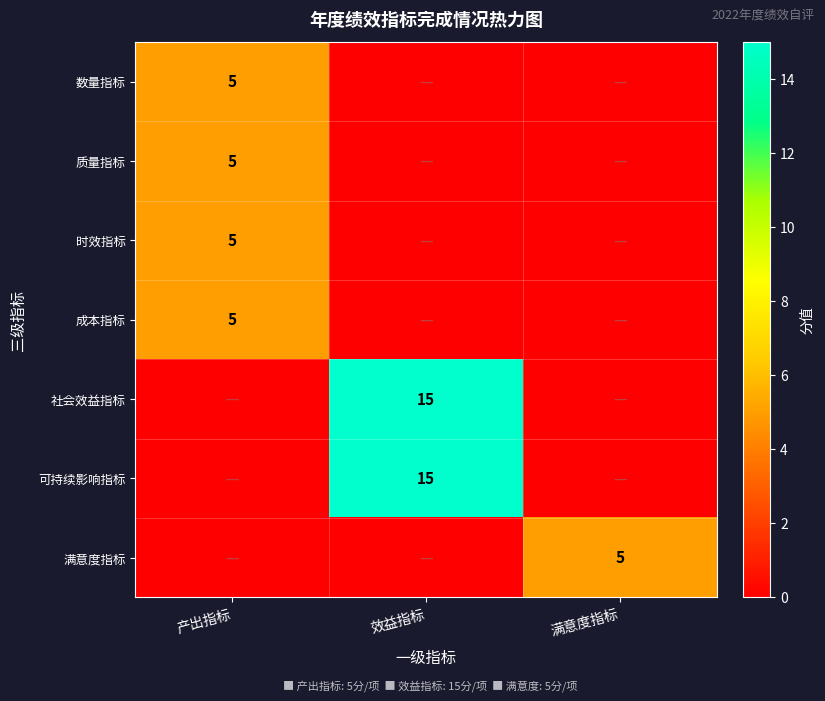

The value of 可持续影响指标 at 效益指标 is 15. True or false?

True